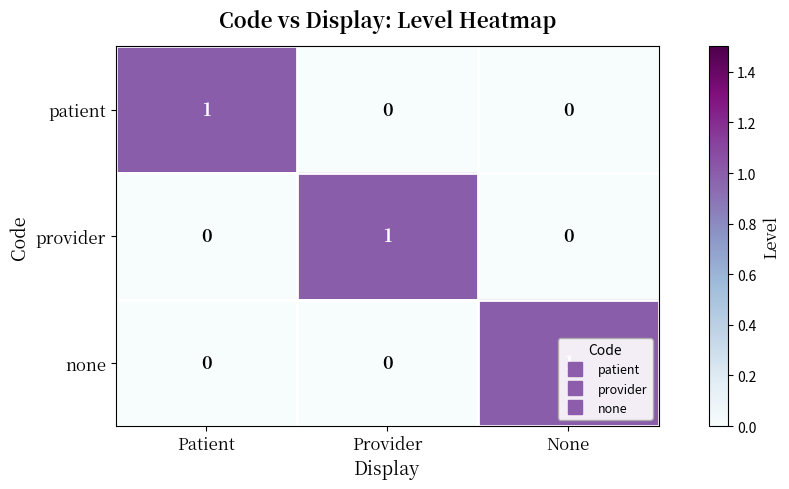

How many data points in none are above 0?

1